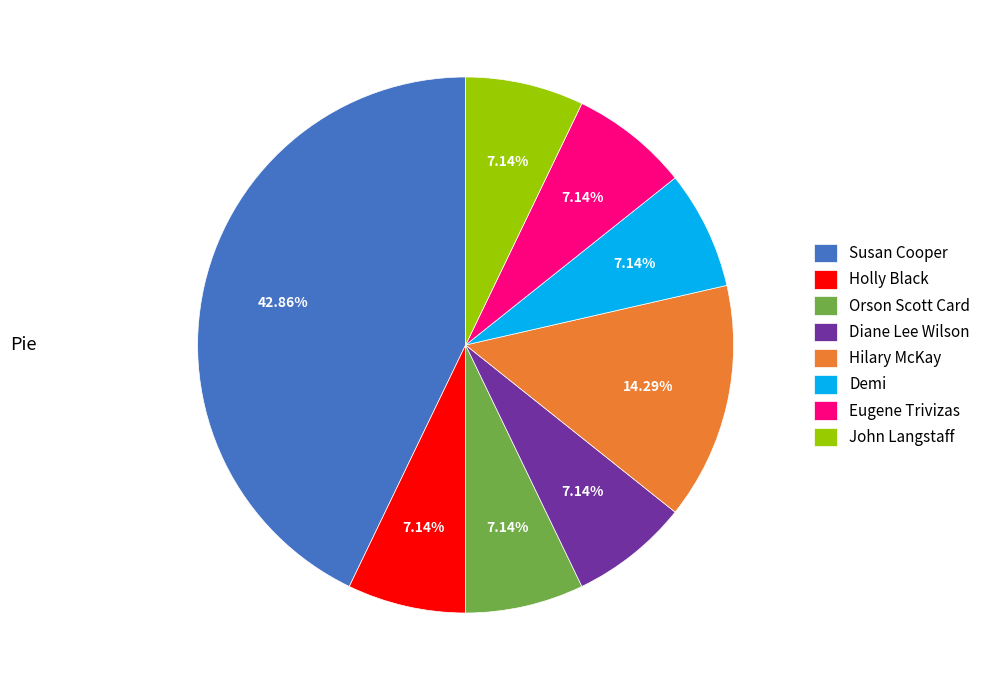

True or false: Demi accounts for 1% of the total.

False